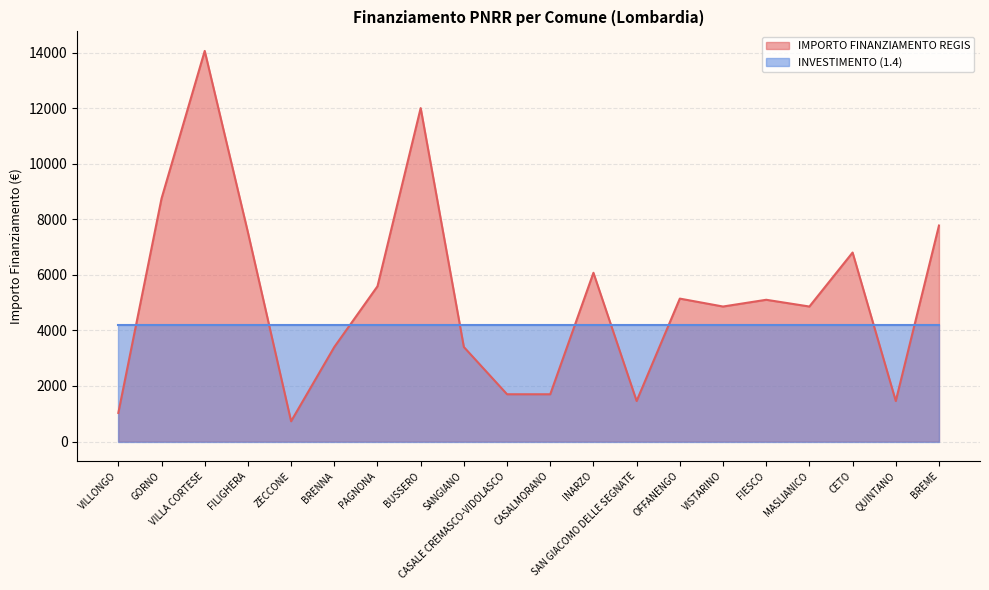

Reading left to right, extract all data points from this chart.

VILLONGO=1029	GORNO=8748	VILLA CORTESE=14063	FILIGHERA=7533	ZECCONE=729	BRENNA=3402	PAGNONA=5589	BUSSERO=12005	SANGIANO=3402	CASALE CREMASCO-VIDOLASCO=1701	CASALMORANO=1701	INARZO=6075	SAN GIACOMO DELLE SEGNATE=1458	OFFANENGO=5145	VISTARINO=4860	FIESCO=5103	MASLIANICO=4860	CETO=6804	QUINTANO=1458	BREME=7776